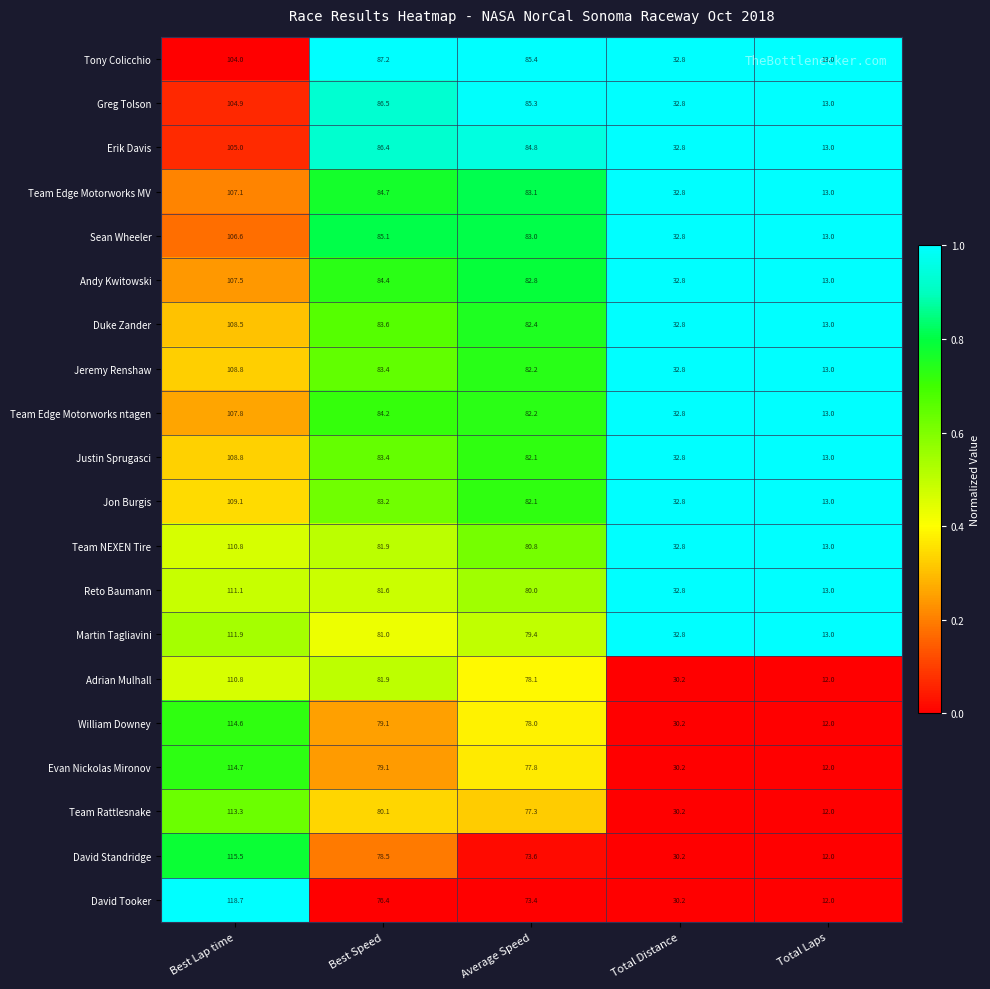

What value does the Evan Nickolas Mironov series have at Average Speed?

77.8